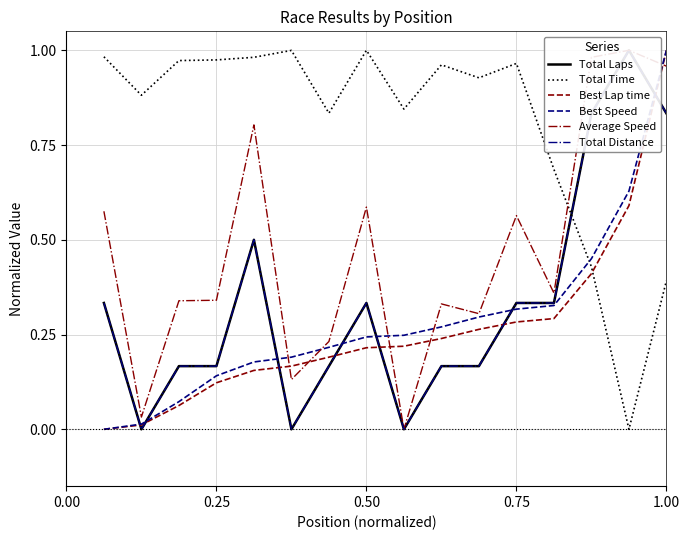

The Best Speed series shows 0.0 at 0.25. True or false?

False